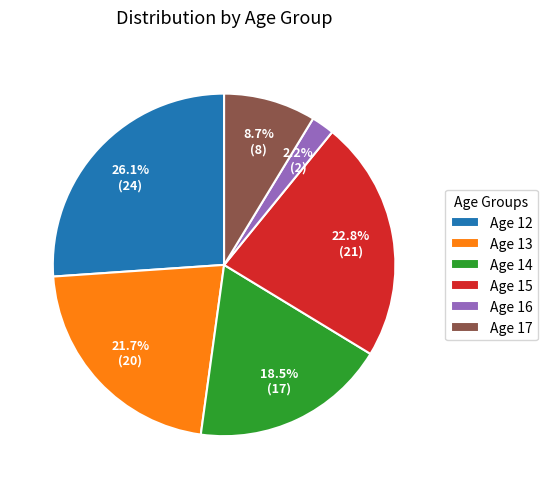

How many slices are in this pie chart?

6